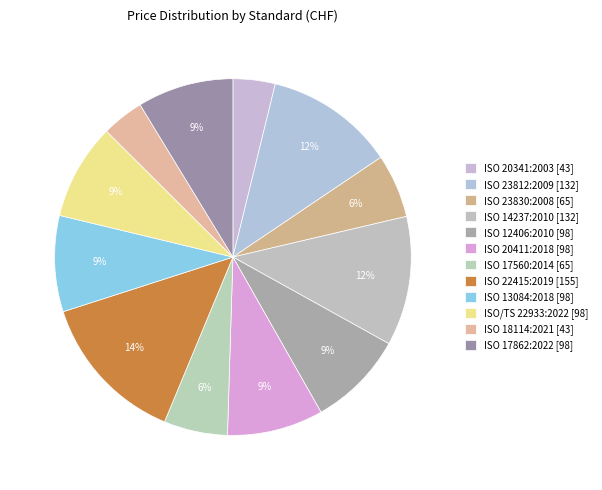

How many slices are in this pie chart?

12